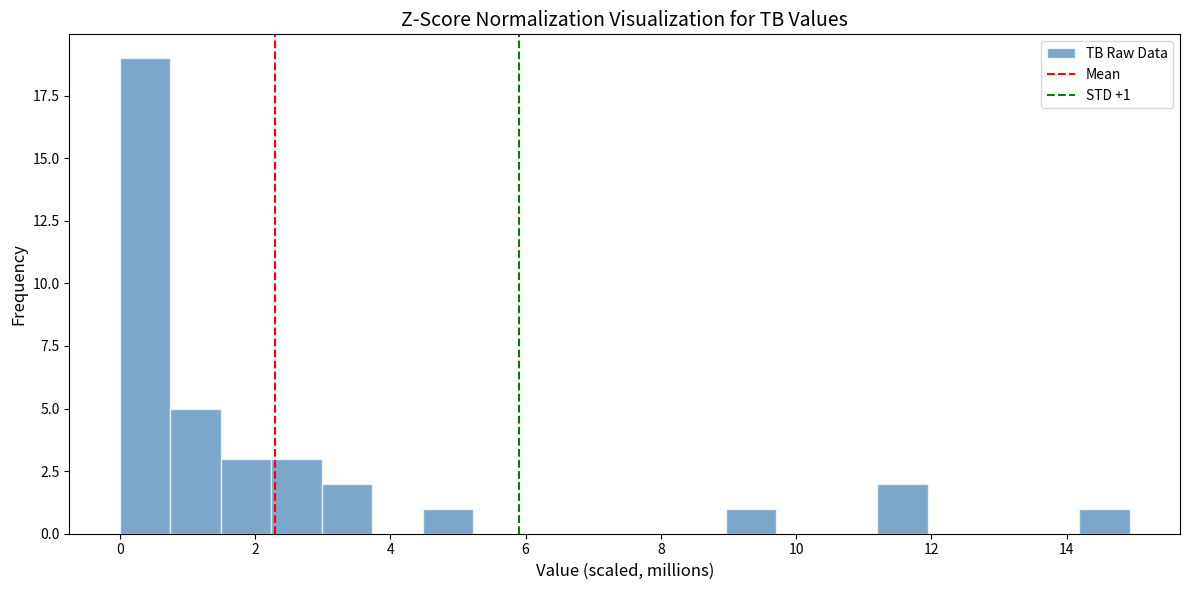

Around what value on the x-axis is the tallest bar? Give the approximate position of its centre, as read against the axis.

0.4